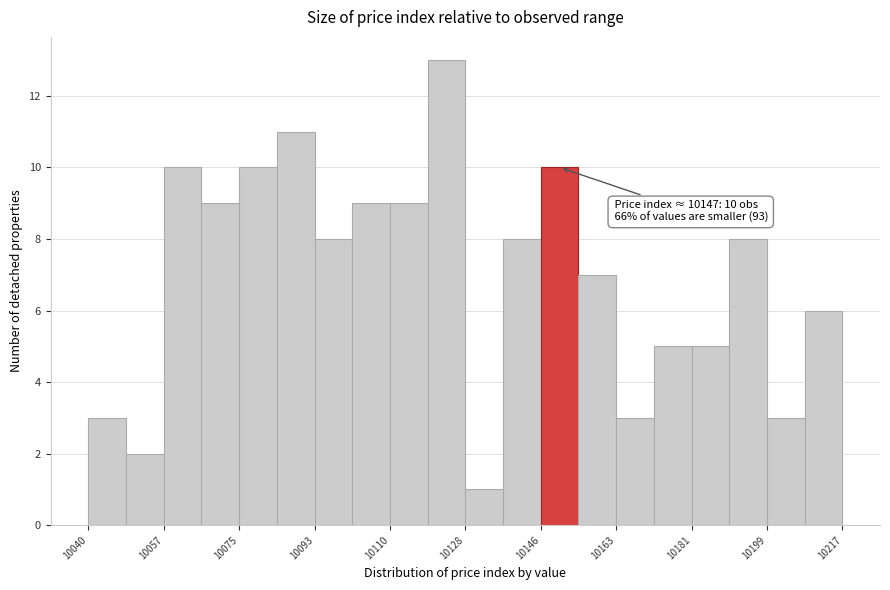

Which range on the x-axis has the tallest bar?

10120 to 10128